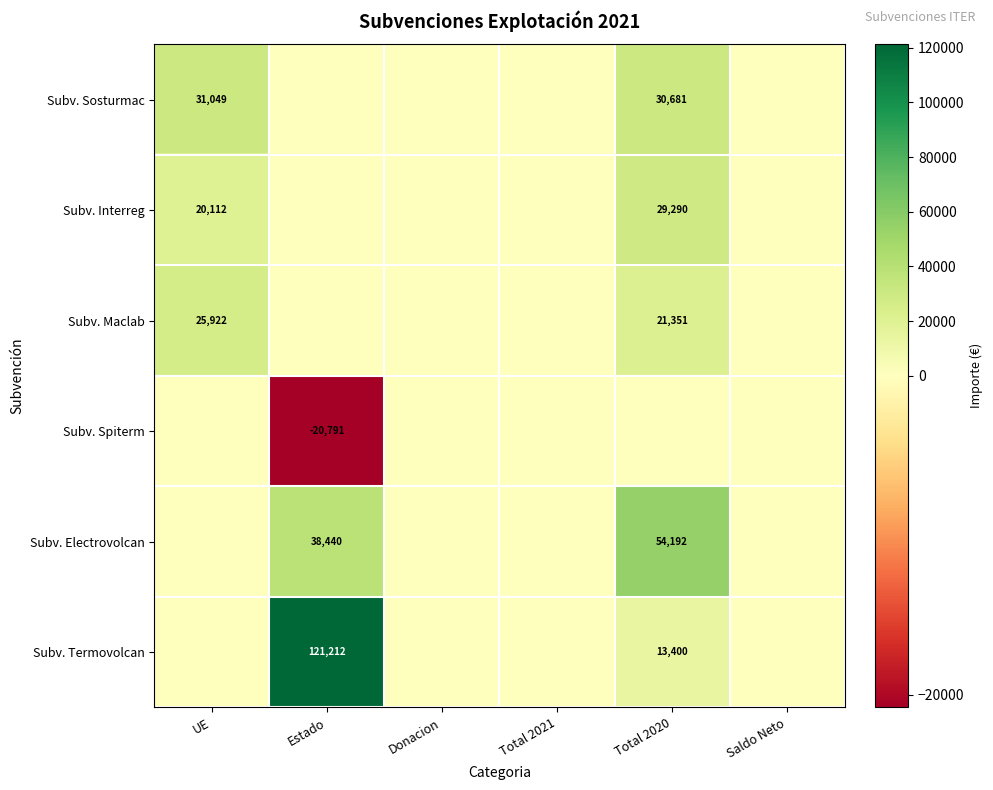

Is it true that Subv. Interreg equals 29290 at Total 2020?

True